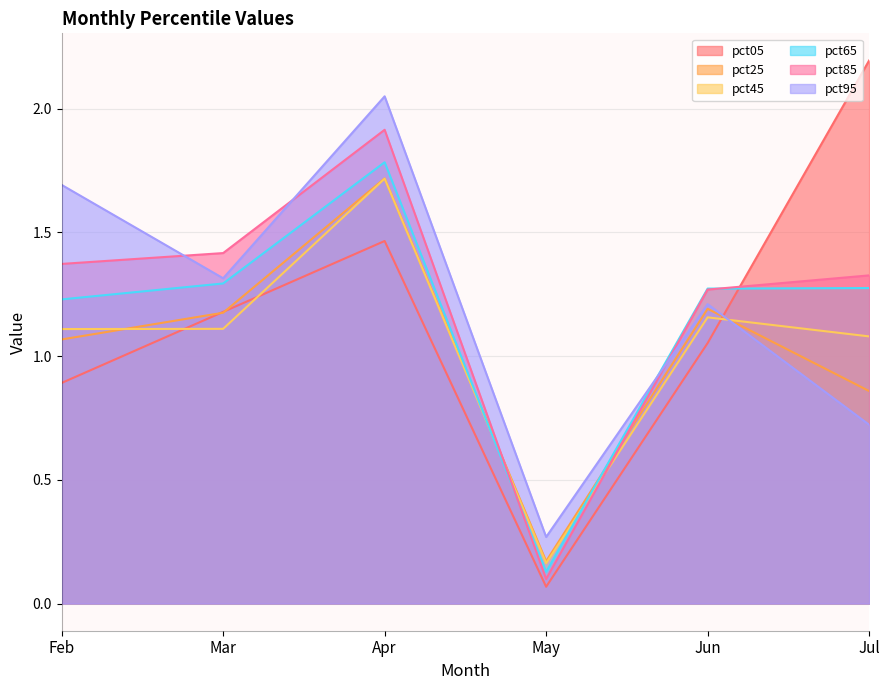

Reading left to right, what are all the values shown in this chart?

pct05: 0.9	1.2	1.5	0.1	1.1	2.2
pct25: 1.1	1.2	1.7	0.2	1.2	0.9
pct45: 1.1	1.1	1.7	0.2	1.2	1.1
pct65: 1.2	1.3	1.8	0.1	1.3	1.3
pct85: 1.4	1.4	1.9	0.1	1.3	1.3
pct95: 1.7	1.3	2.0	0.3	1.2	0.7